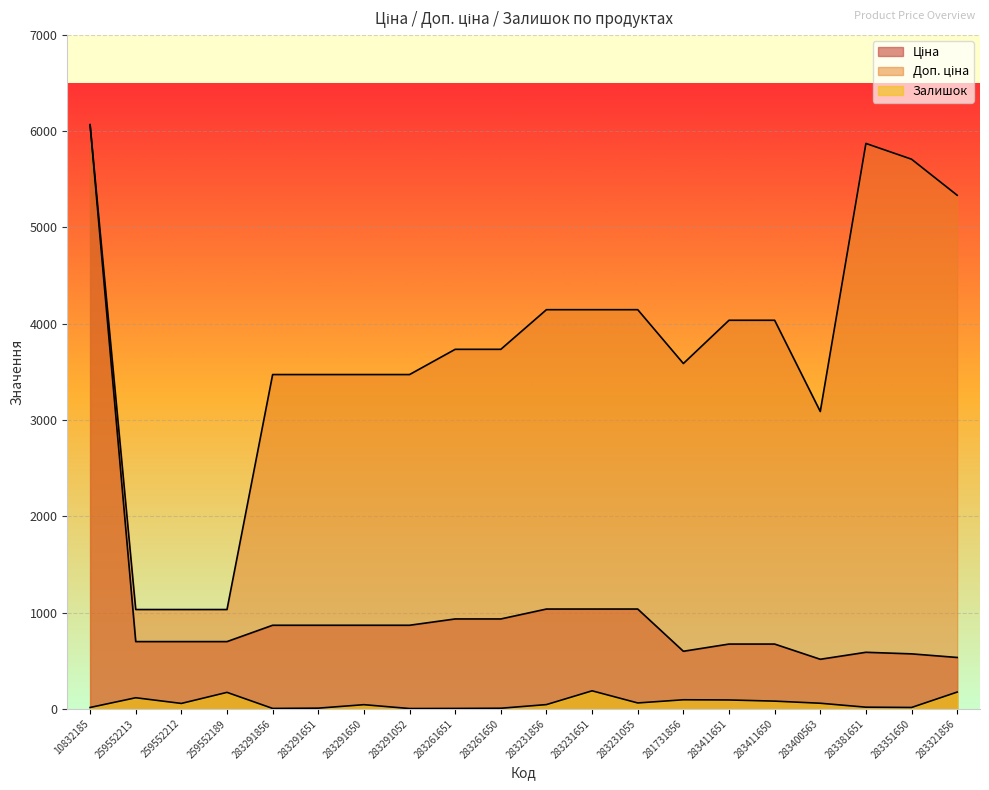

At how many categories does at least one series exceed 2131?

17